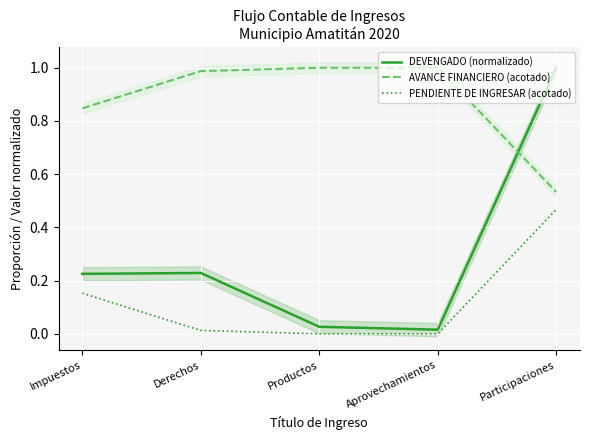

What is the label of the 4th point from the left?

Aprovechamientos